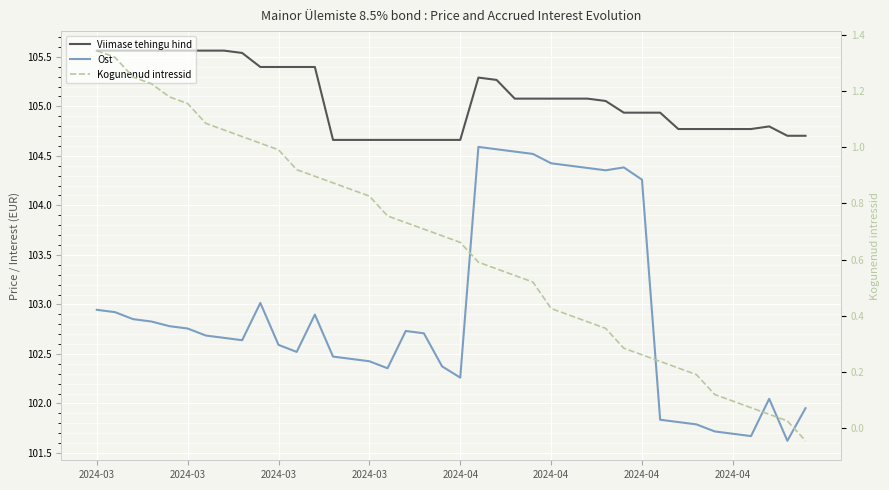

Between 24 and 38, which series saw the biggest shift?

Ost